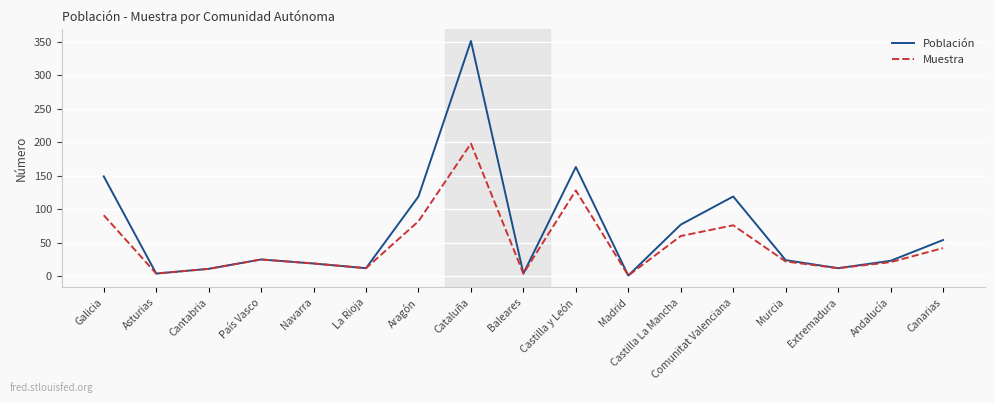

At which category is the sum across all series the highest?

Cataluña